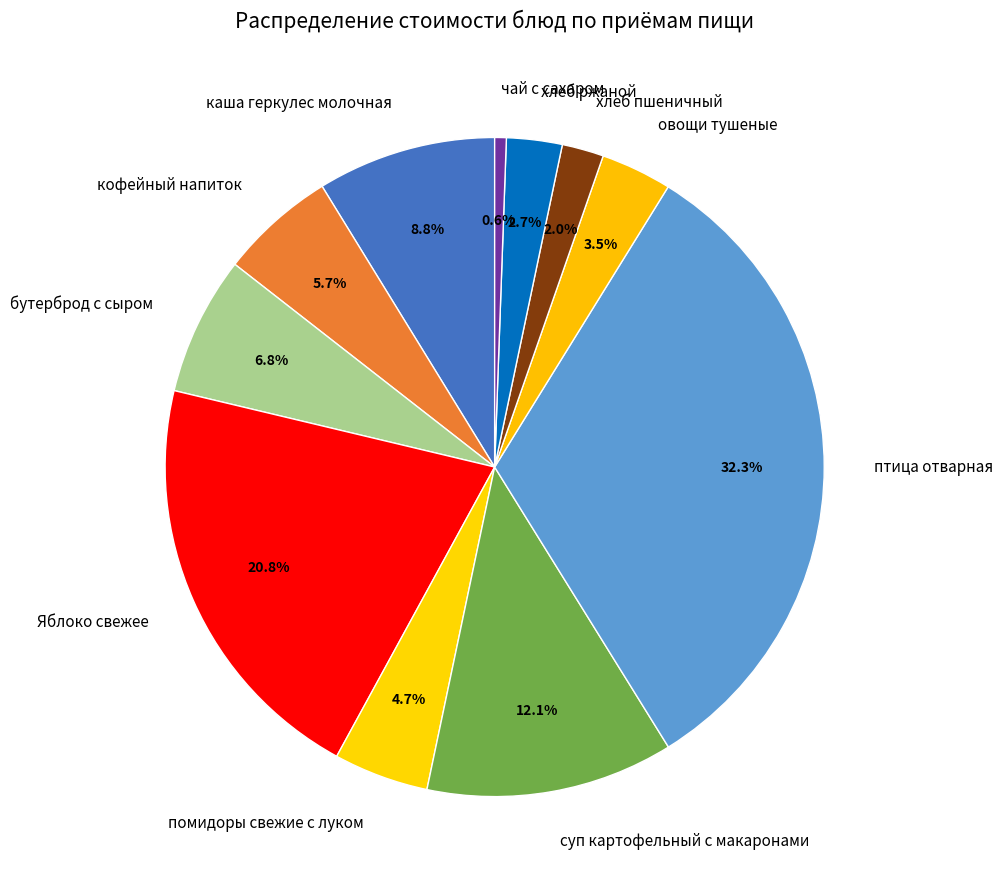

Rank the categories by value from lowest to highest.

чай с сахаром, хлеб пшеничный, хлеб ржаной, овощи тушеные, помидоры свежие с луком, кофейный напиток, бутерброд с сыром, каша геркулес молочная, суп картофельный с макаронами, Яблоко свежее, птица отварная